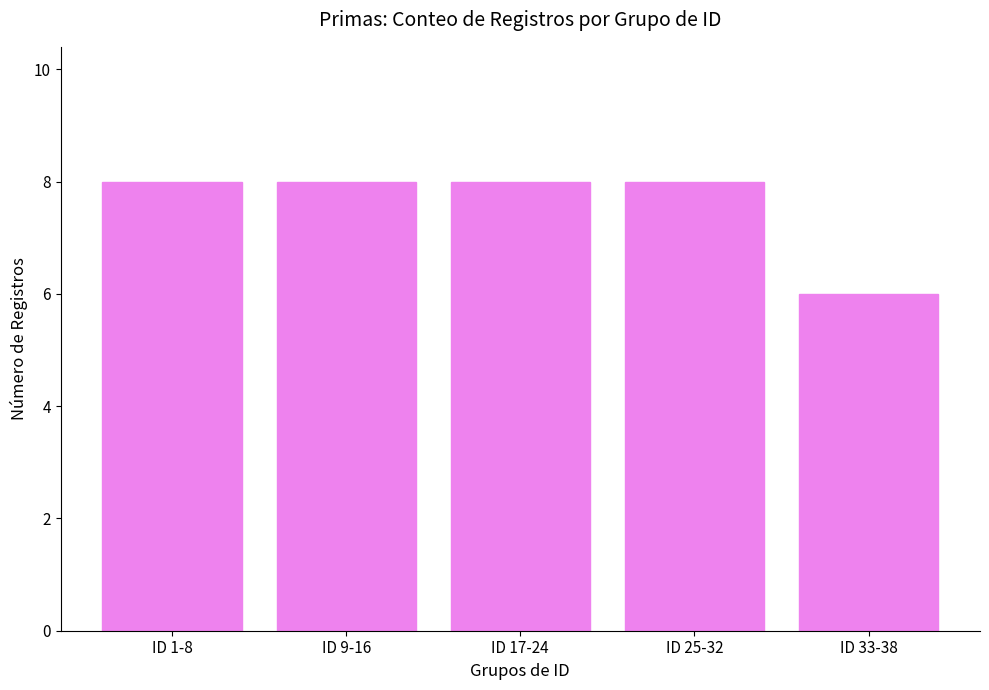

Between ID 33-38 and ID 9-16, which is larger?

ID 9-16